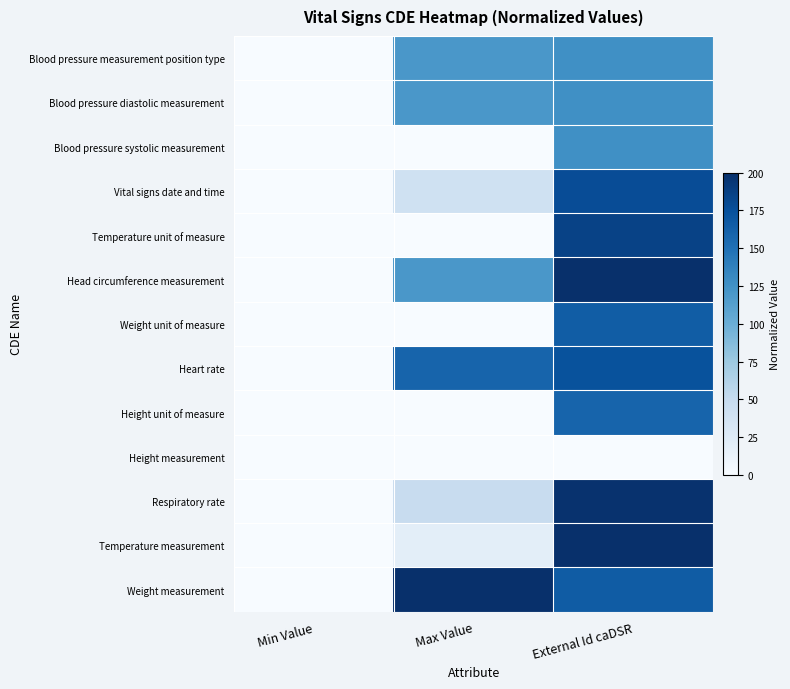

Which series changed the most between Min Value and Max Value?

Weight measurement